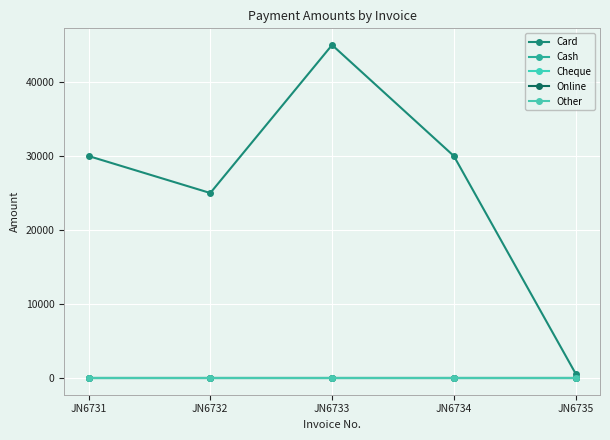

Is this an area chart (filled region under the line)?

No